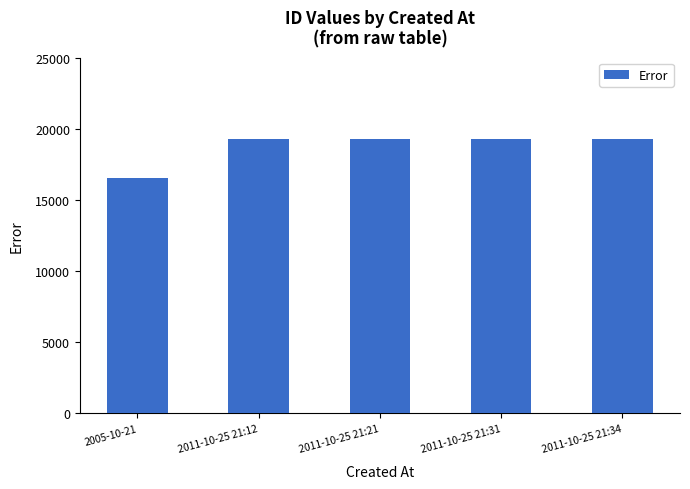

Which label corresponds to the smallest value in the chart?

2005-10-21